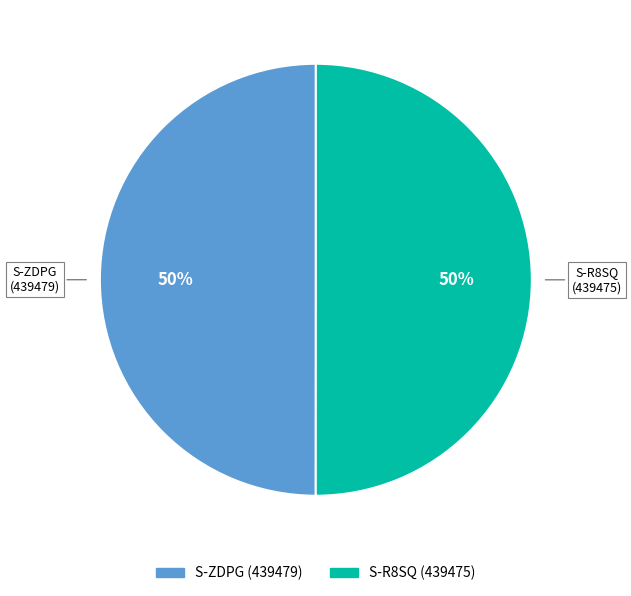

How many slices are in this pie chart?

2